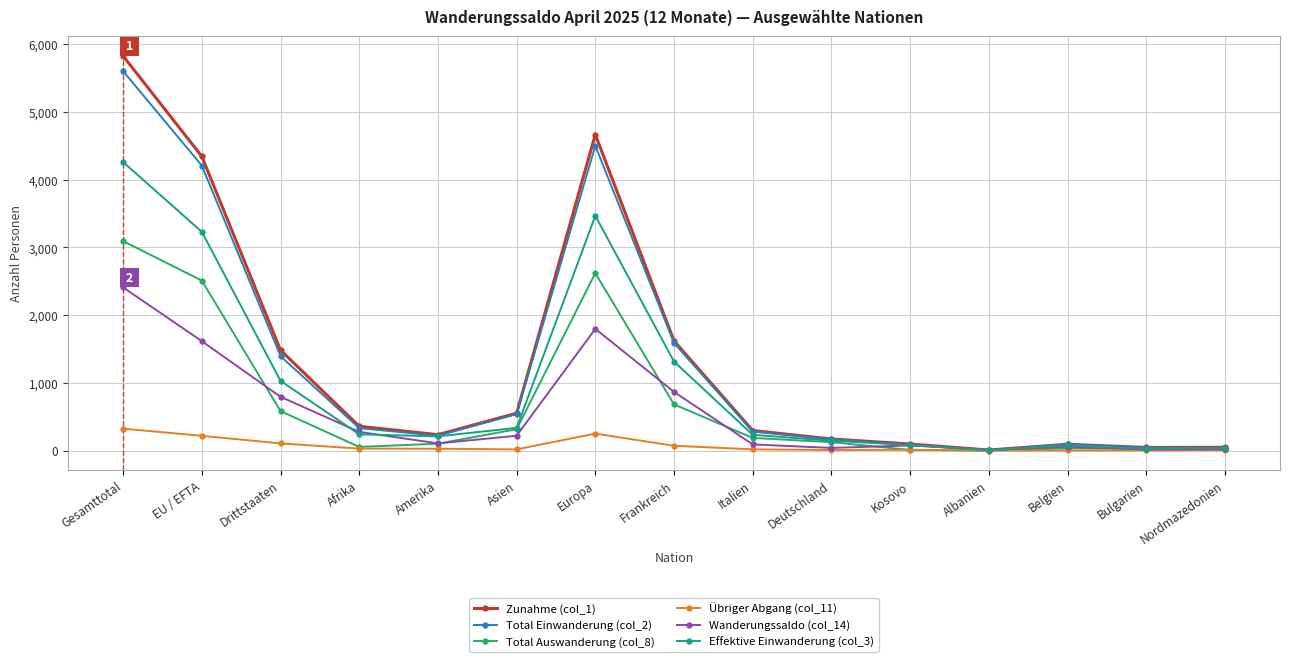

Which series changed the most between Frankreich and Deutschland?

Zunahme (col_1)